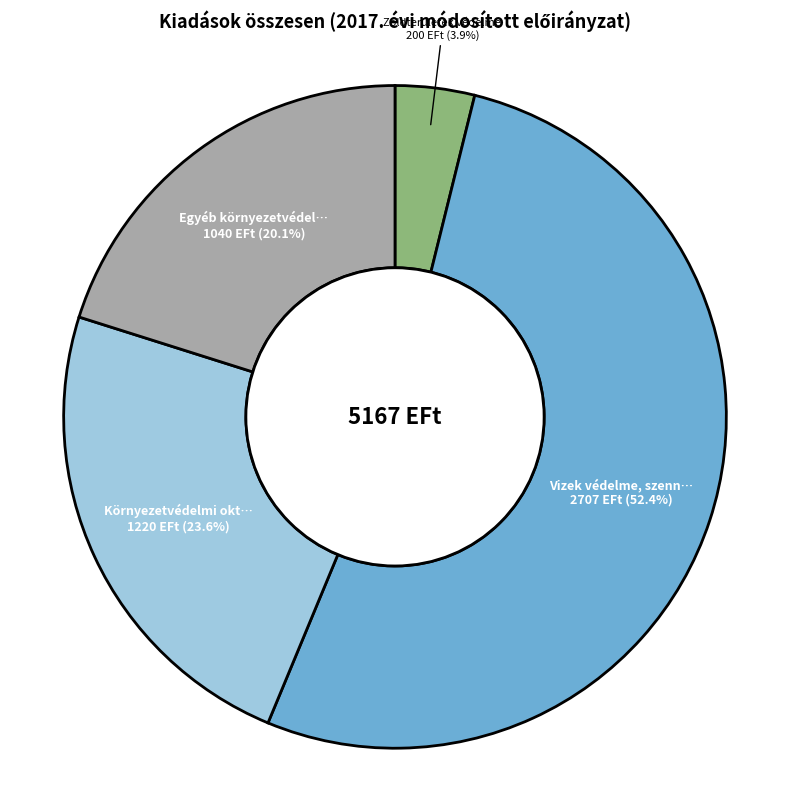

Does any single category account for the majority?

Yes